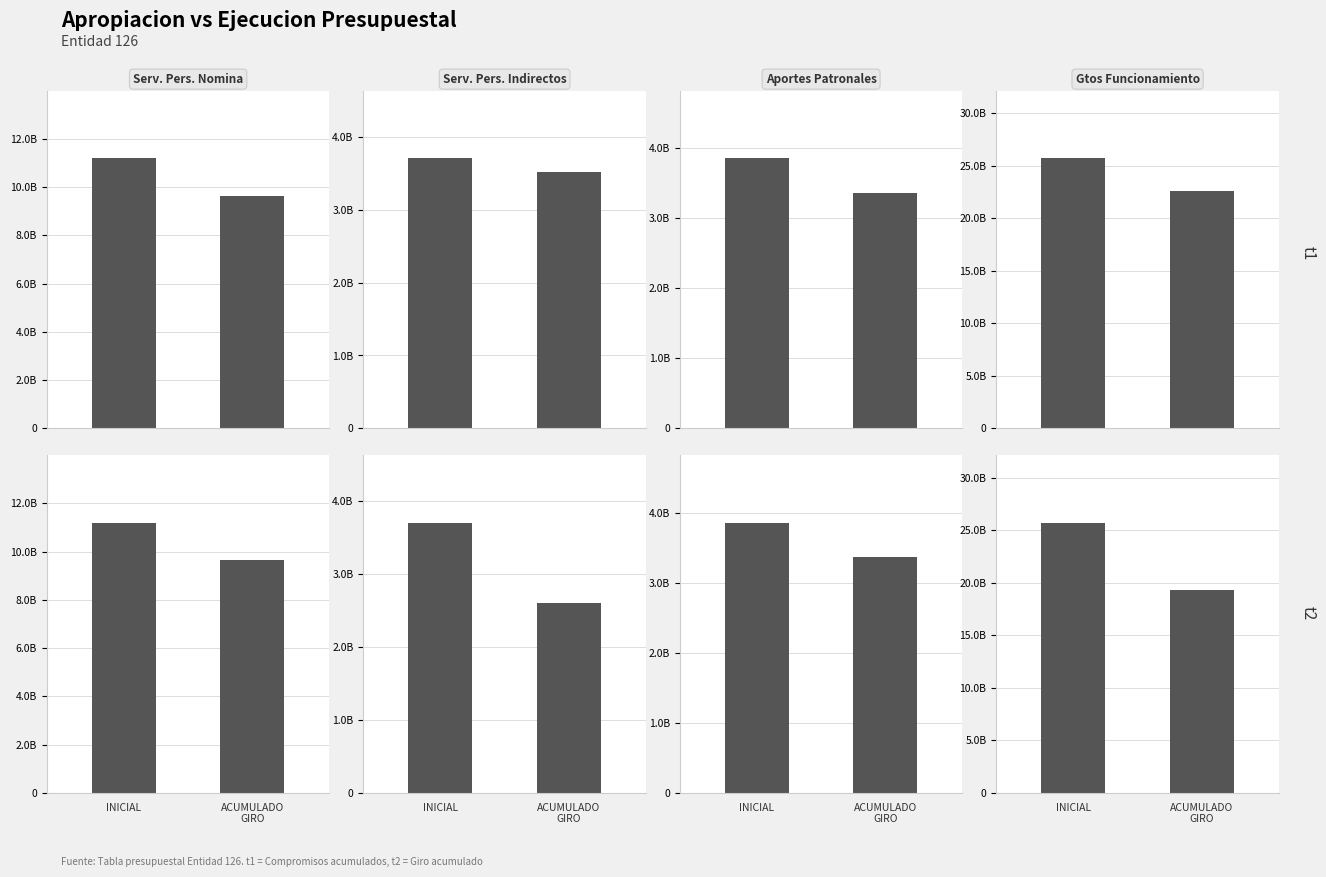

What is the label of the 1st bar from the left?

INICIAL